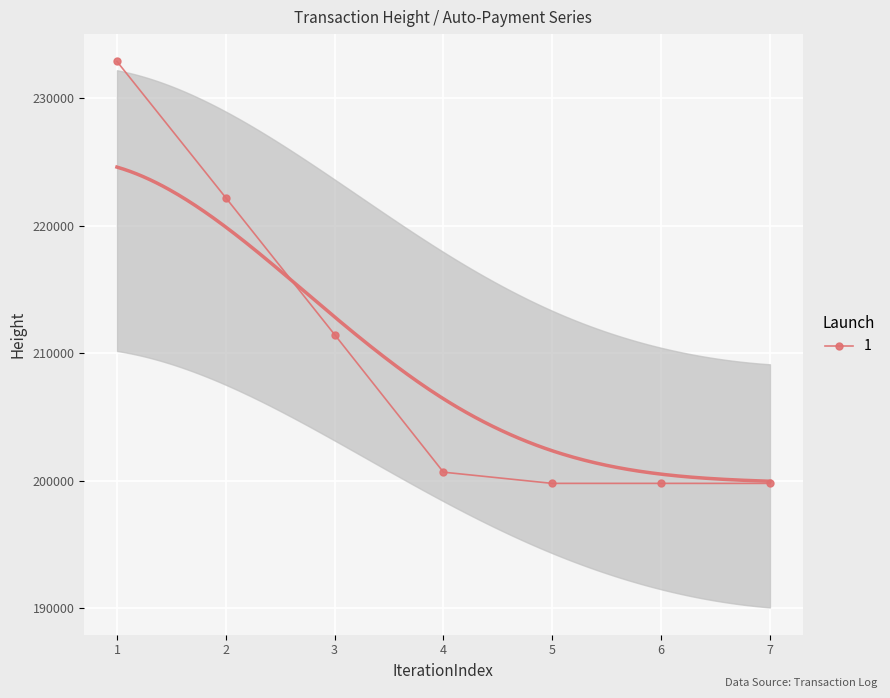

What is the value of the 1 point at the 1st from the left?

232871